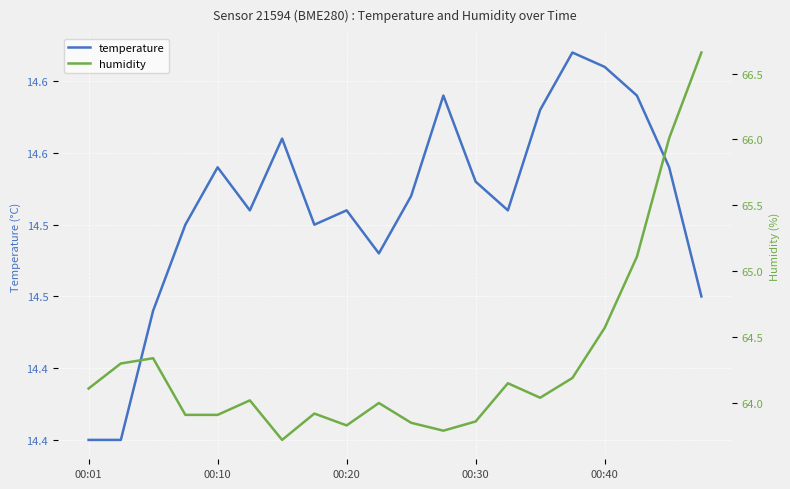

Where is temperature nearest to the value 14?

00:01